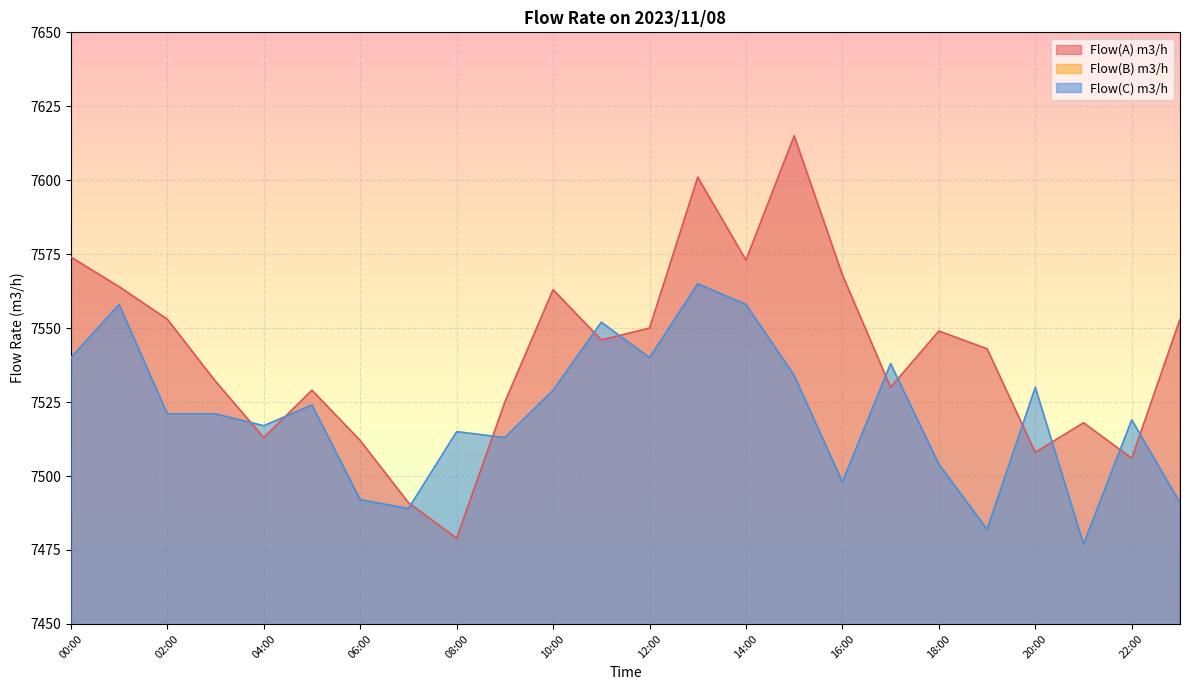

How many intersections are there between Flow(A) m3/h and Flow(C) m3/h?

12